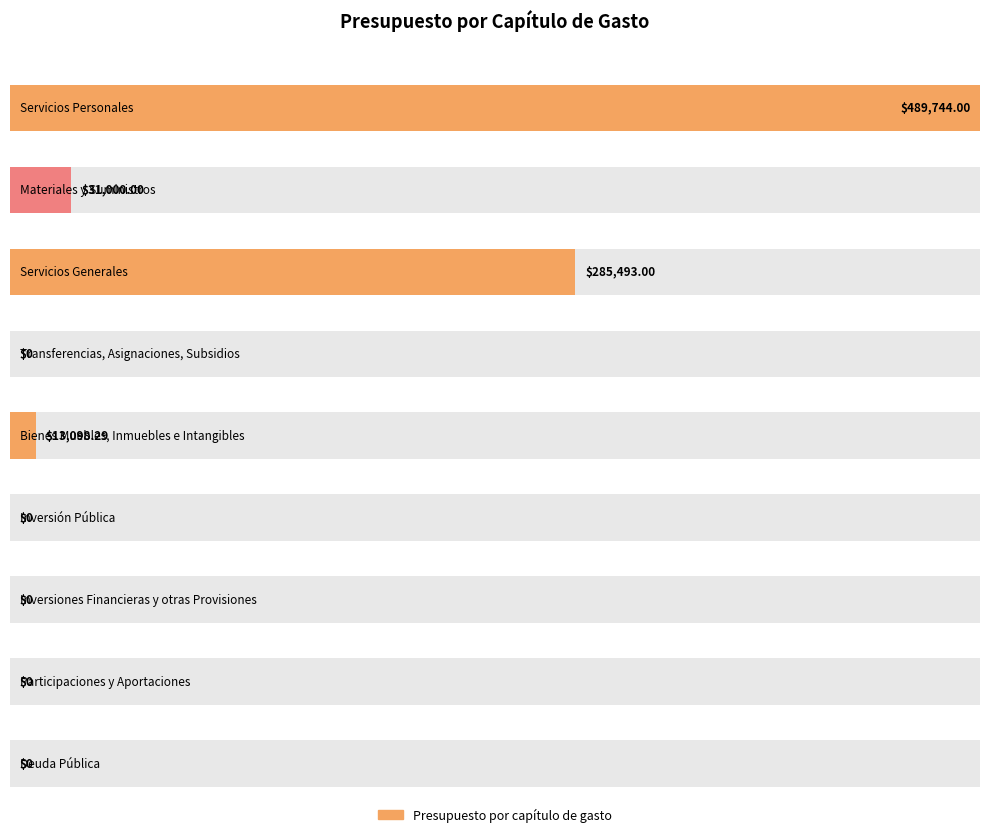

How many positive values are there?

4